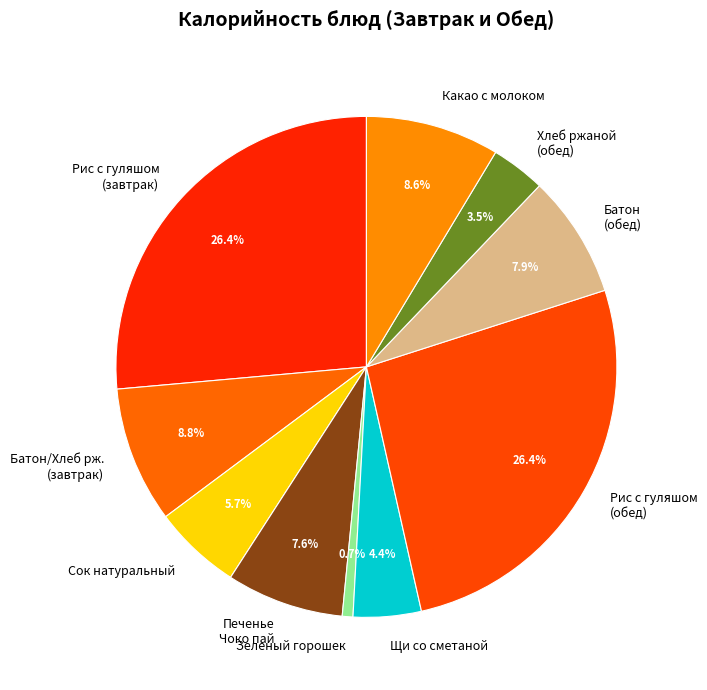

What percentage do Сок натуральный and Печенье Чоко пай together represent?

13.3%